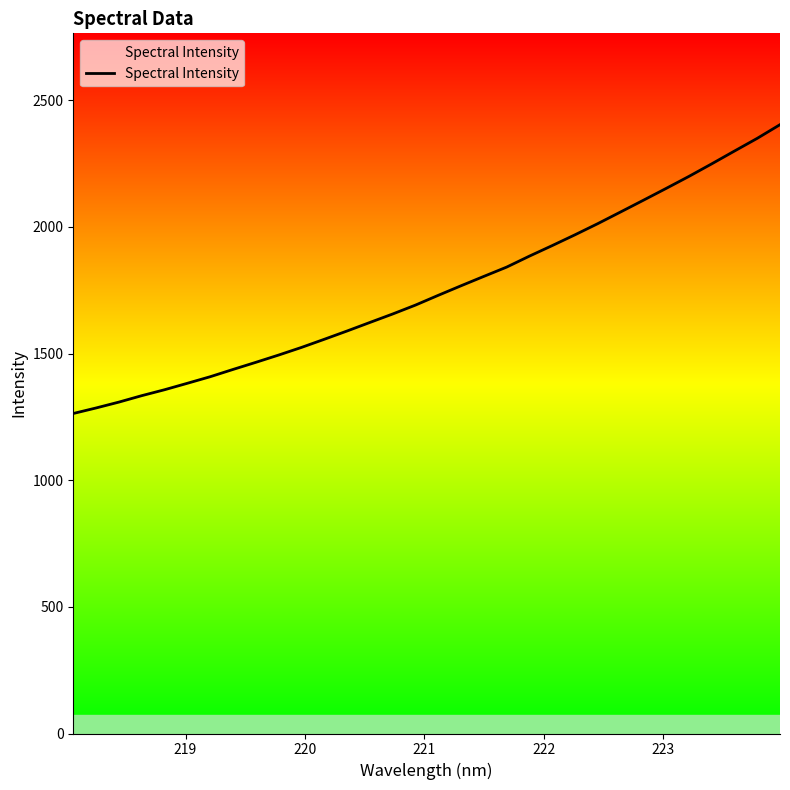

Count the number of values greater than 1730.

16